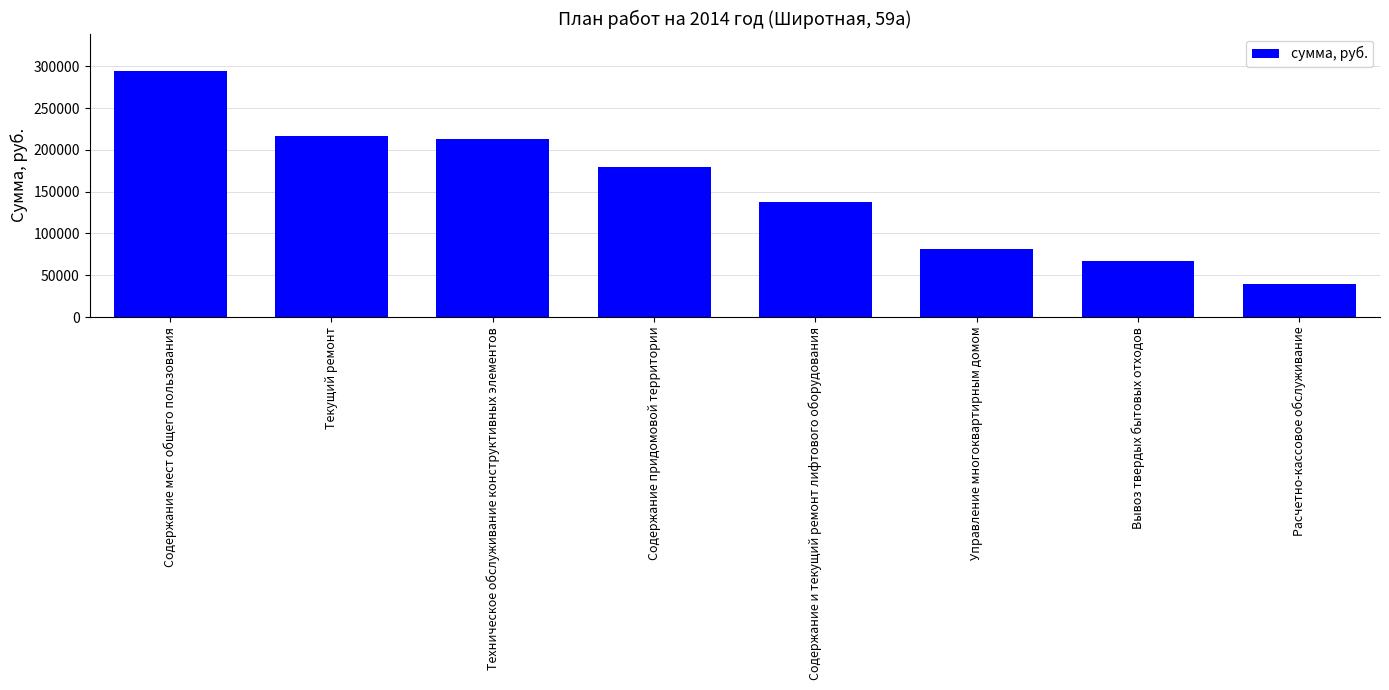

What is the minimum value shown in the chart?

39577.7